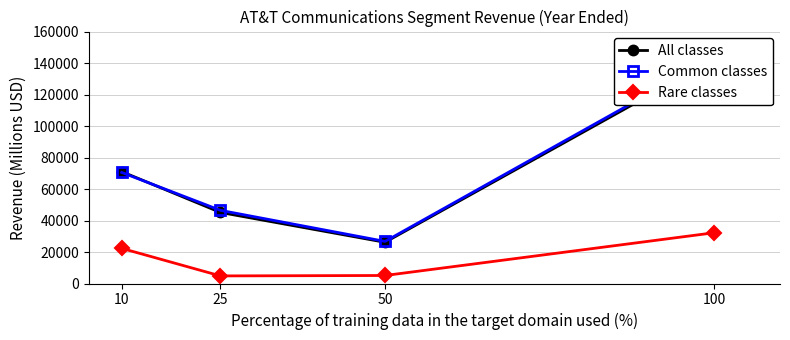

Which series has the largest range (max minus min)?

Common classes